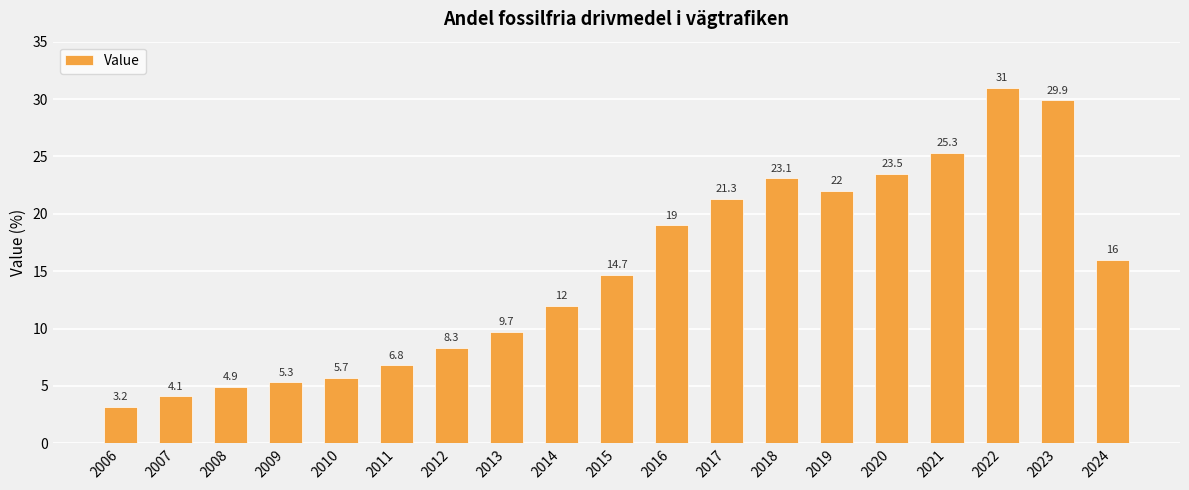

True or false: the data shows 3.2 at 2006.

True